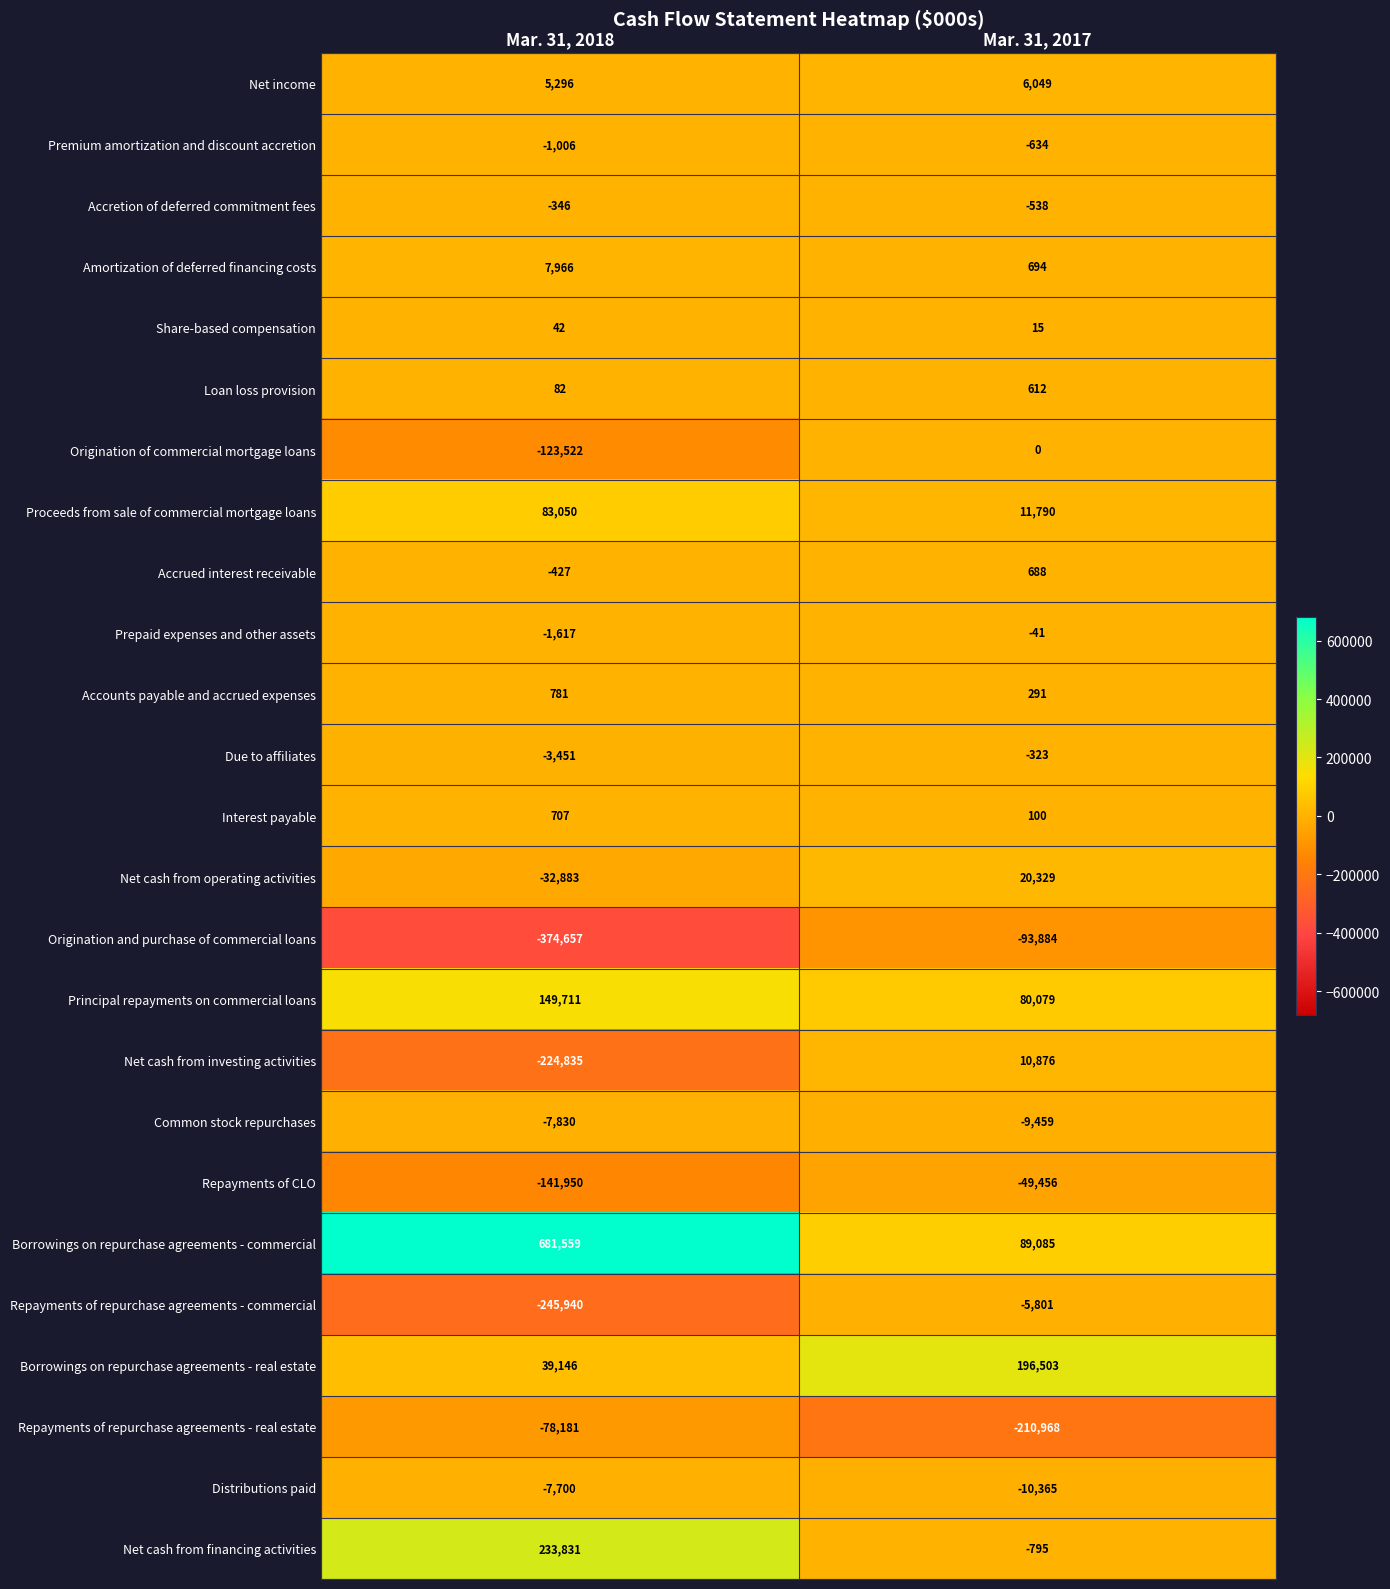

Which series has the largest total across all categories?

Borrowings on repurchase agreements - commercial